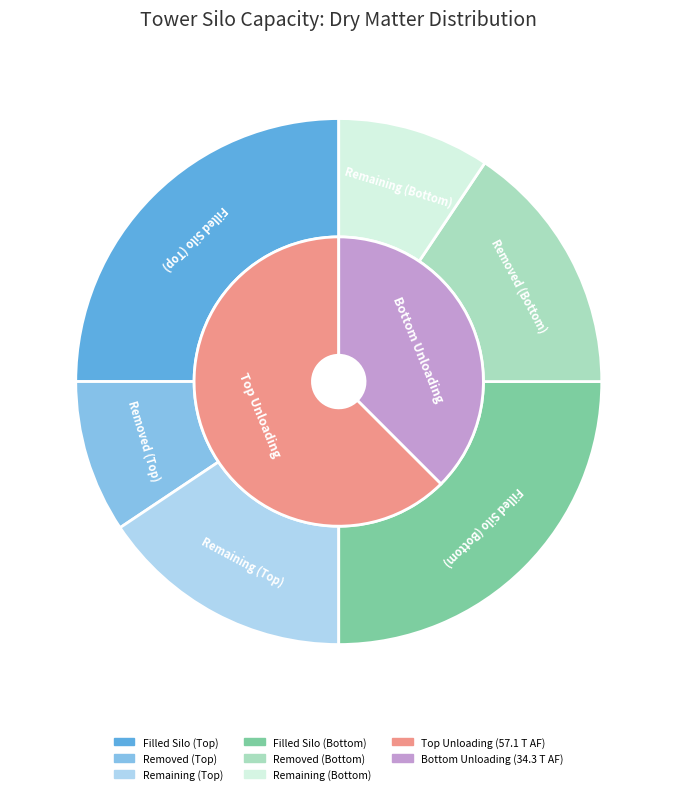

Does any single category account for the majority?

No